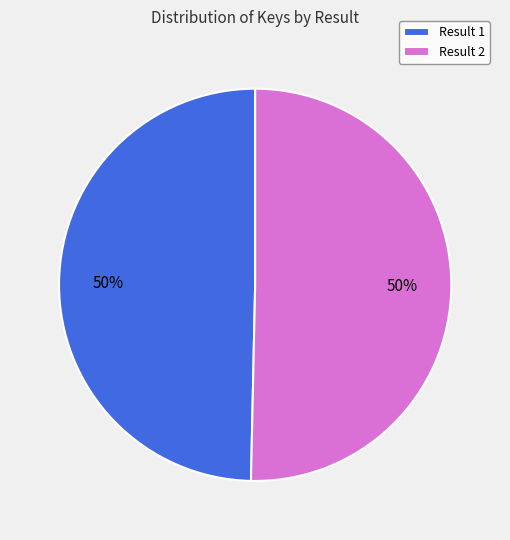

Do Result 1 and Result 2 together represent more than half of the pie?

Yes